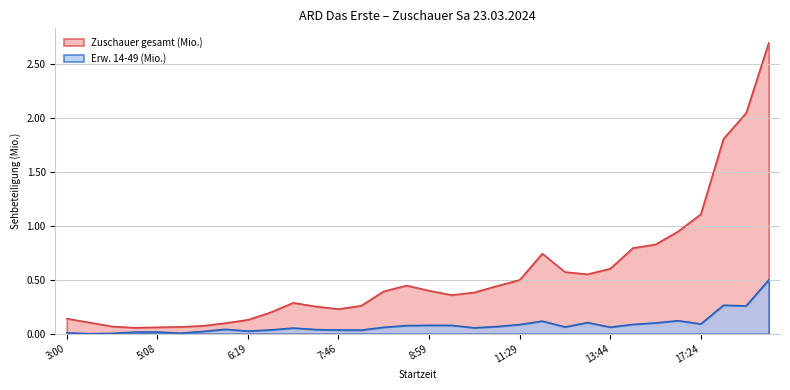

How many lines are shown in the chart?

2